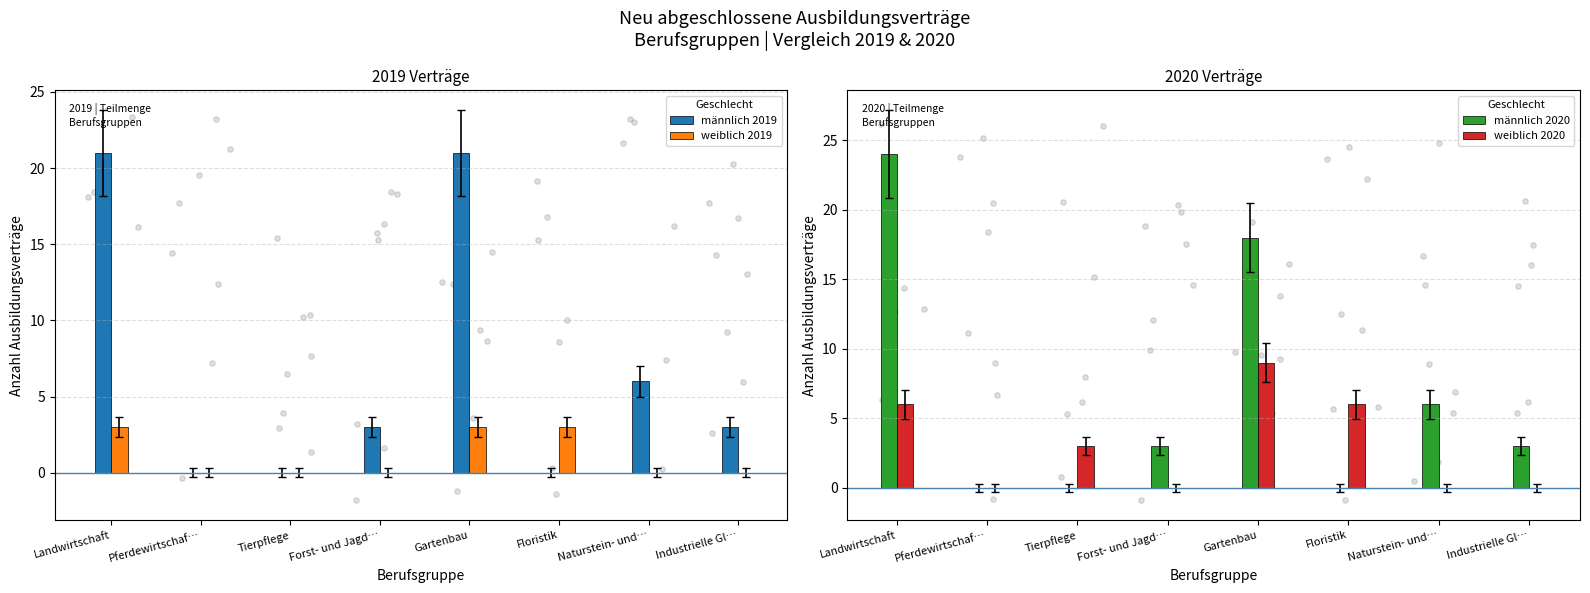

Which series contains the highest Y value?

männlich 2020